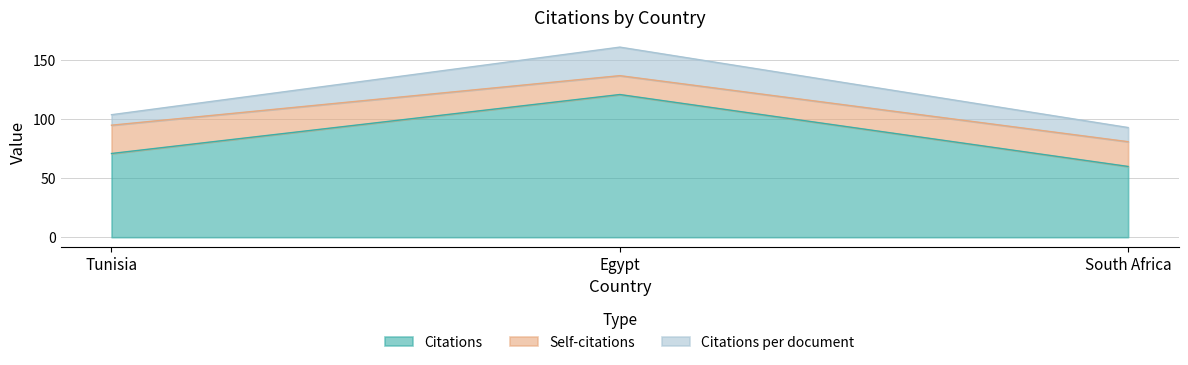

What is the approximate value of Citations at South Africa?

60.0